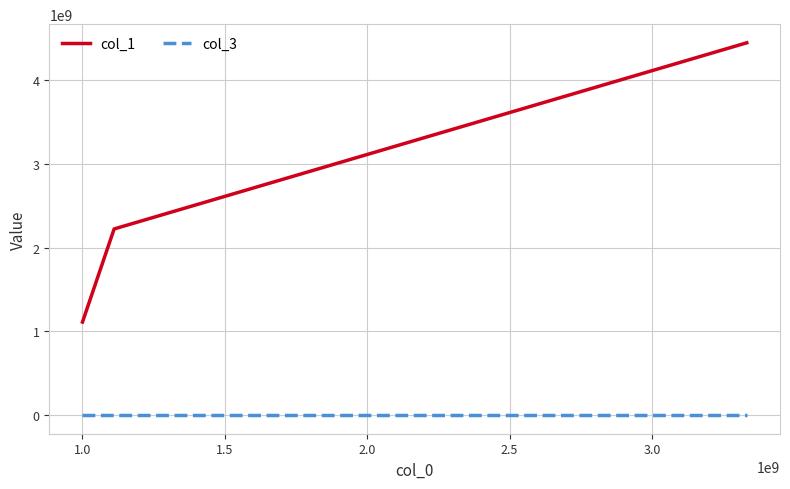

What is the sum of all col_3 values?

40000